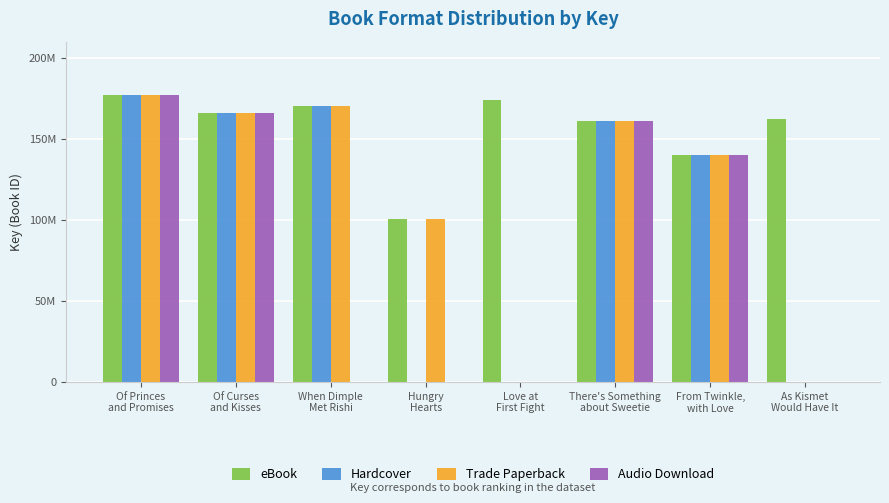

What is the highest value of the Hardcover series?

176985396